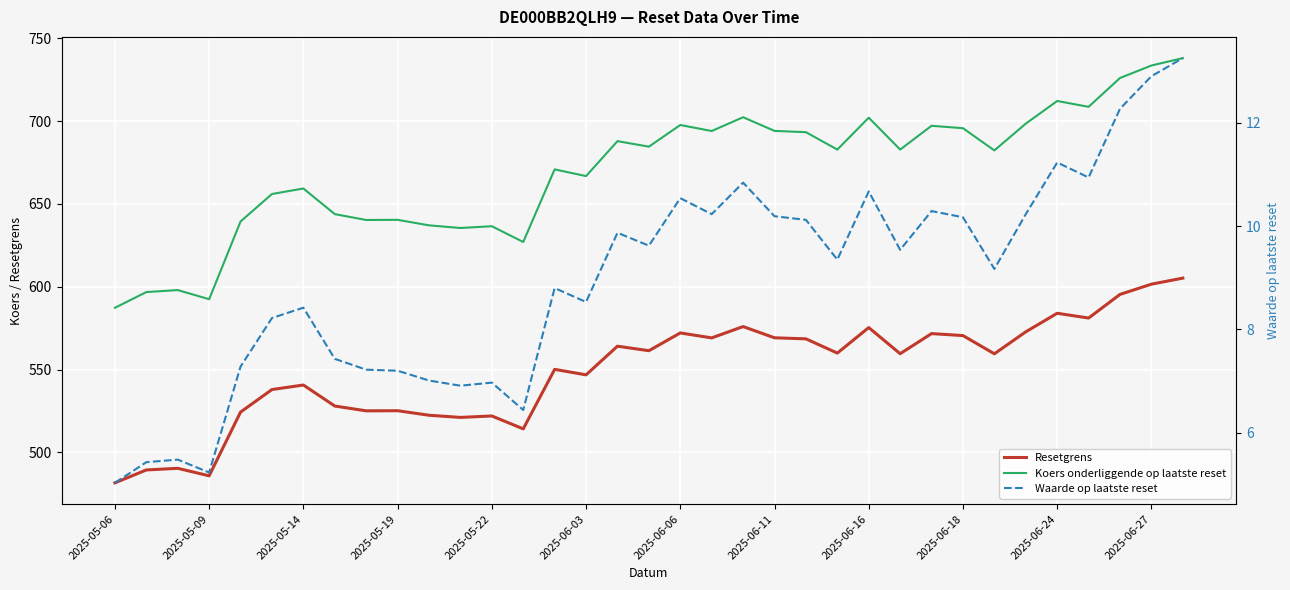

Does the chart display data point markers on the line(s)?

No